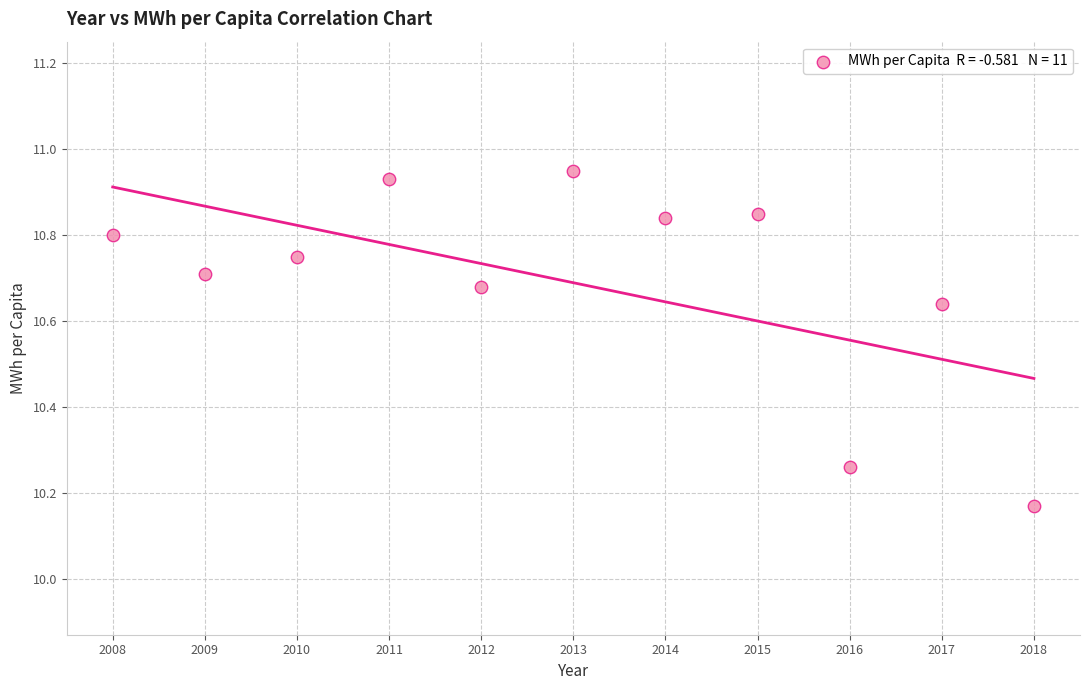

What is the range of Y values (max minus min)?

0.8